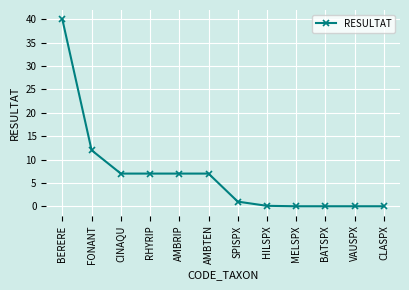

How many lines are shown in the chart?

1